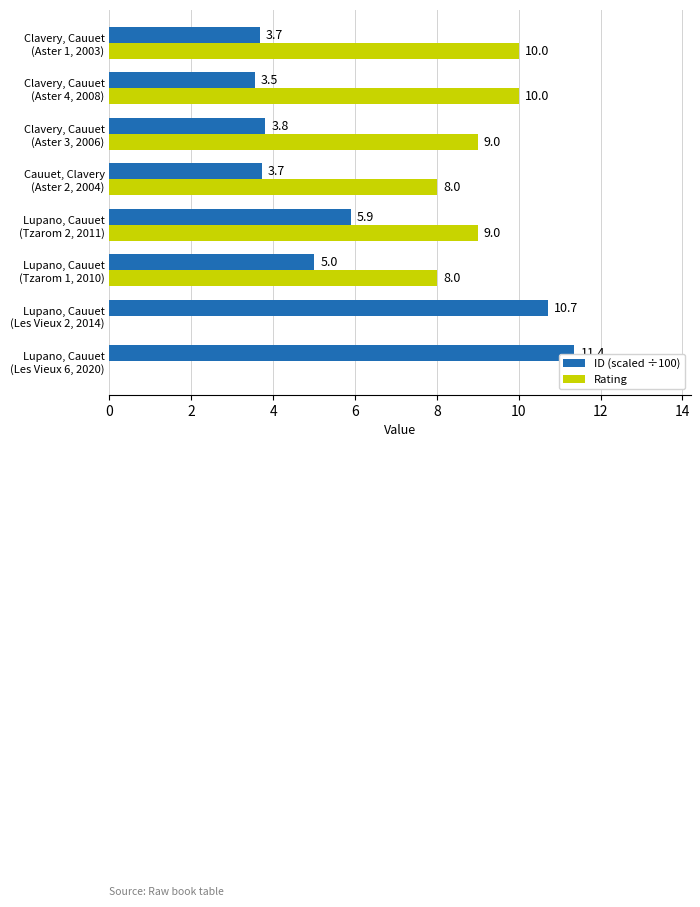

At which category is the sum across all series the highest?

Lupano, Cauuet
(Tzarom 2, 2011)